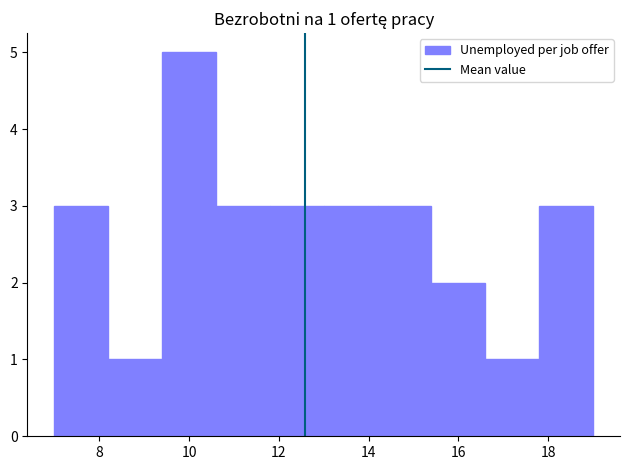

Over which range of the x-axis is the bar tallest?

9.4 to 10.6